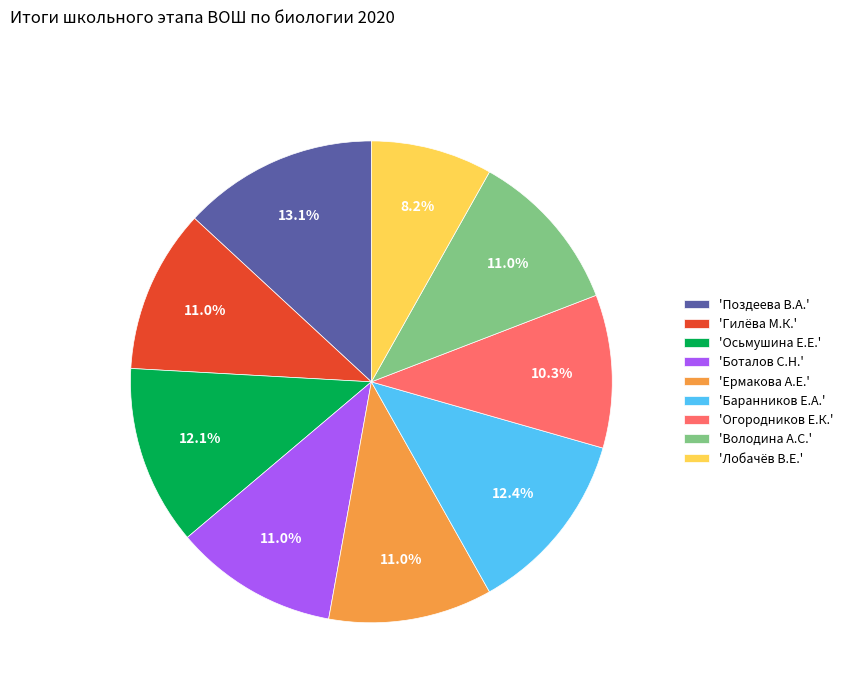

Is there a majority slice in this chart?

No